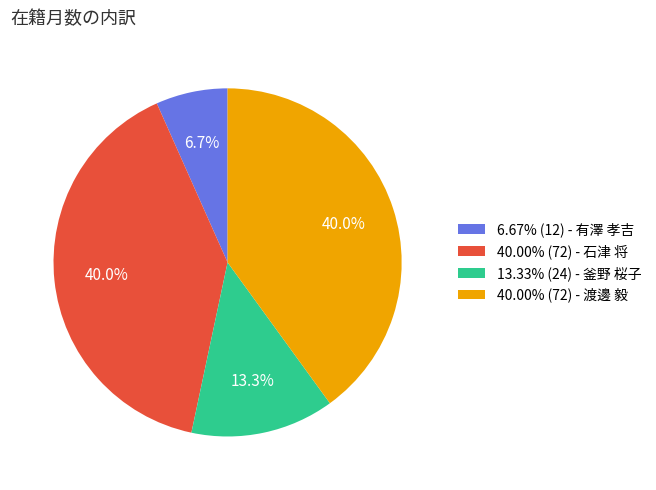

Do 13.33% (24) - 釜野 桜子 and 40.00% (72) - 渡邊 毅 together represent more than half of the pie?

Yes